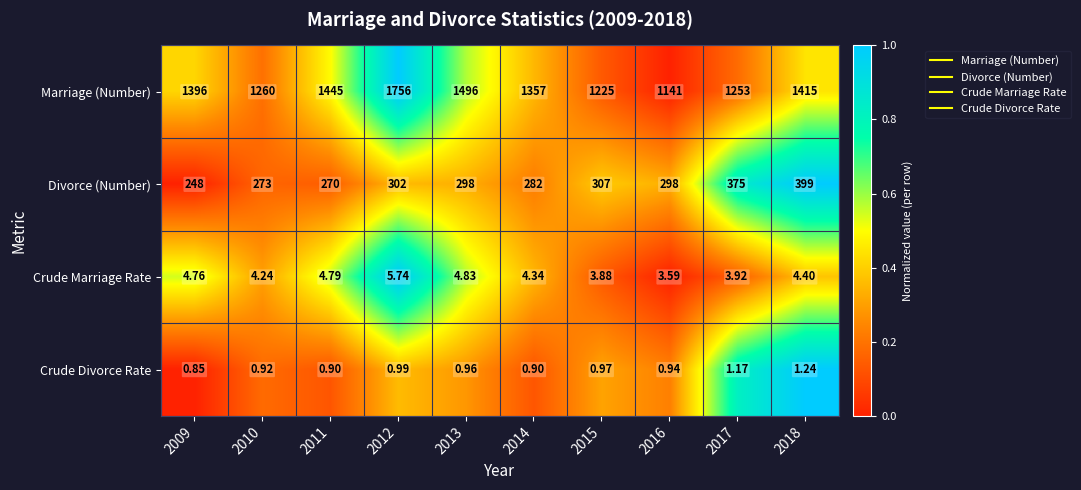

Which series changed the most between 2011 and 2014?

Marriage (Number)